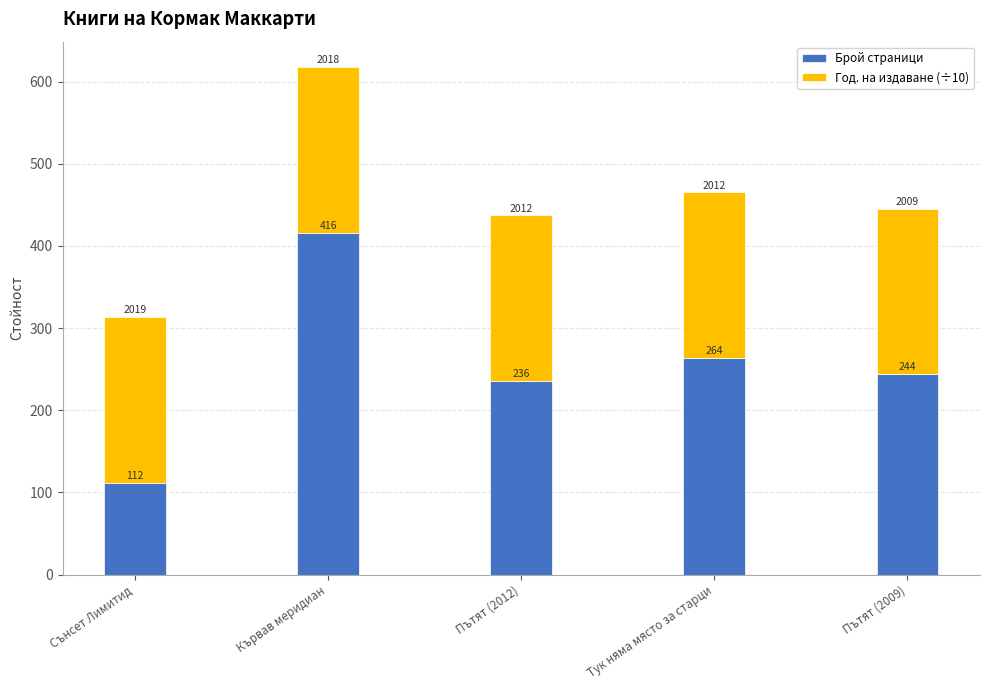

What is the approximate value of Брой страници at Тук няма място за старци?

264.0